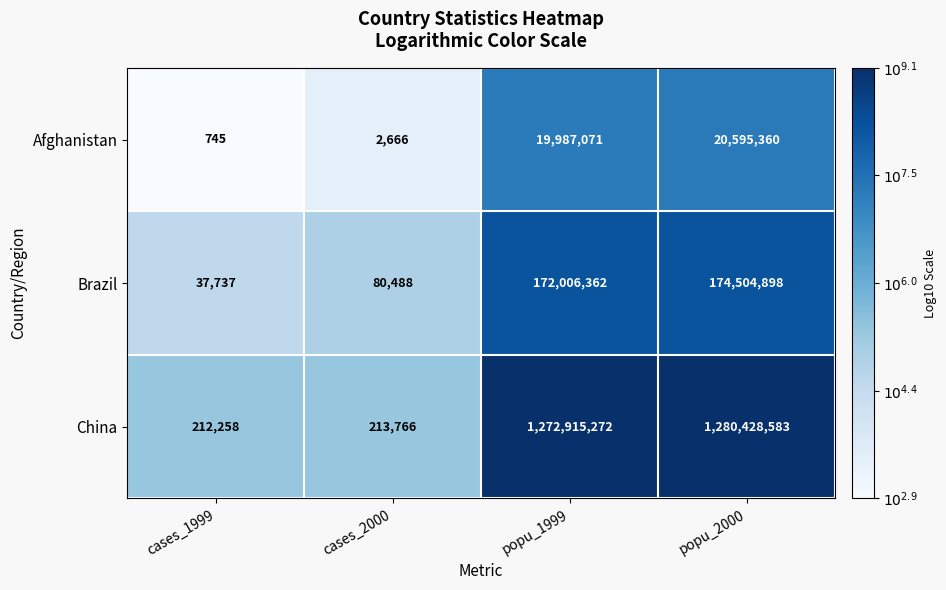

What is the total value across all series at popu_1999?

1464908705